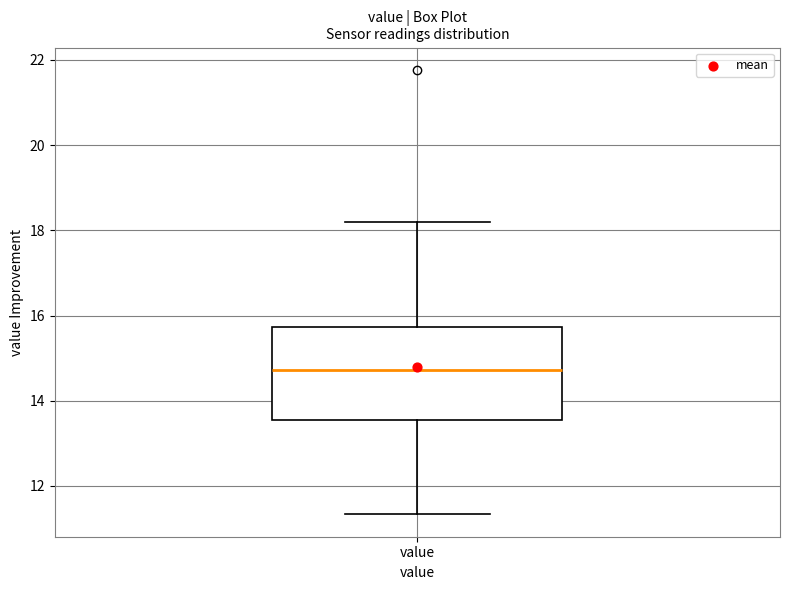

Where does the median line of the box for value sit on the y-axis? The values are not printed on the chart, so give them approximately, as read against the axis.

14.8